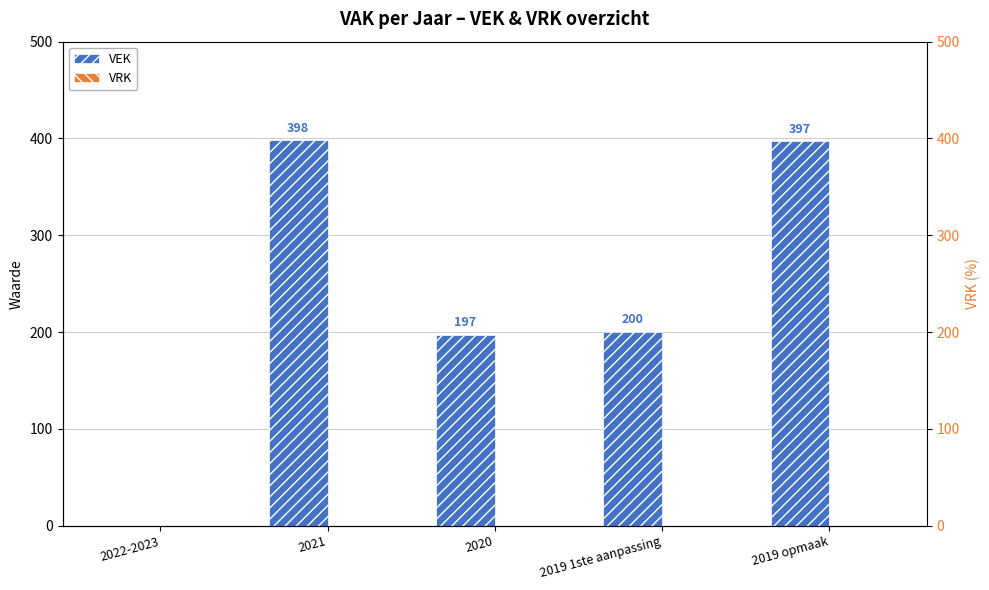

Rank the categories by VEK value from lowest to highest.

2022-2023, 2020, 2019 1ste aanpassing, 2019 opmaak, 2021